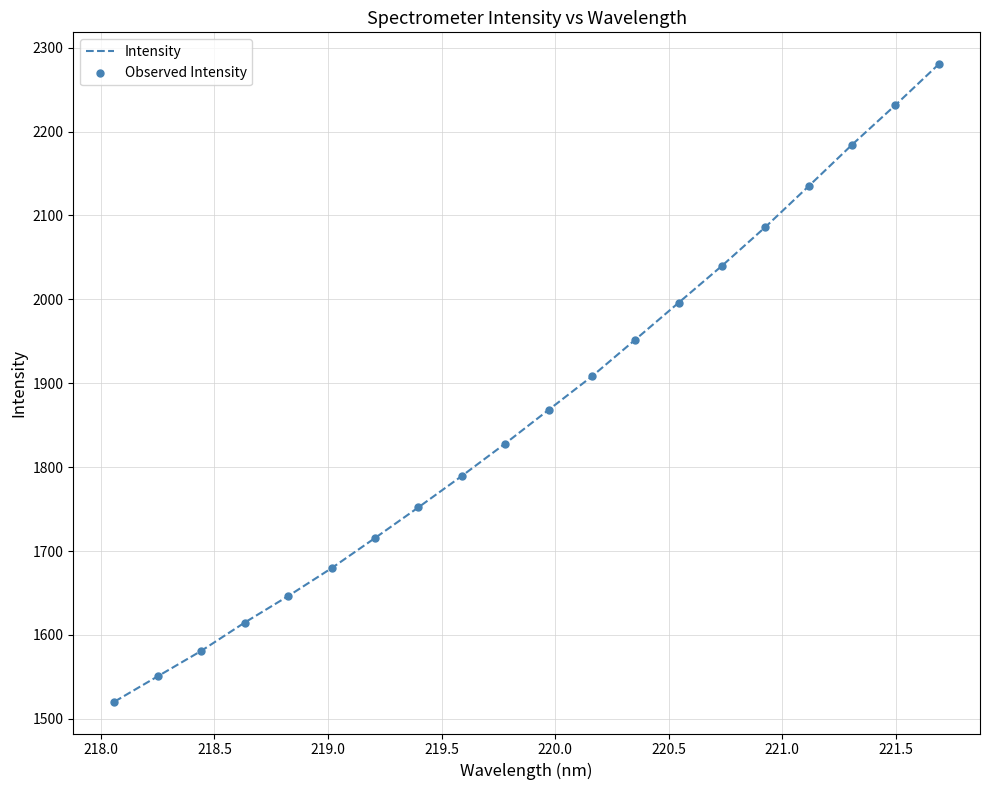

What is the difference between the maximum and minimum values?

759.7